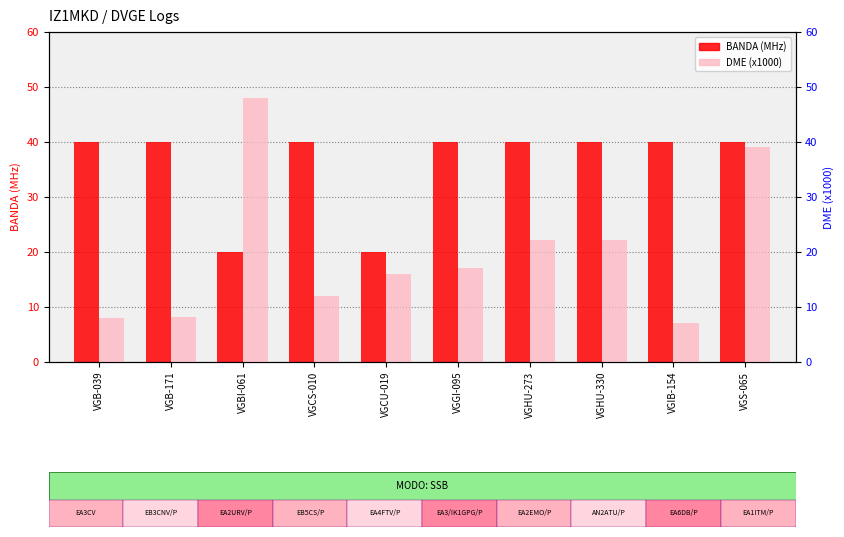

Is the value of BANDA (MHz) at VGBI-061 greater than the value of DME (x1000) at VGB-039?

Yes